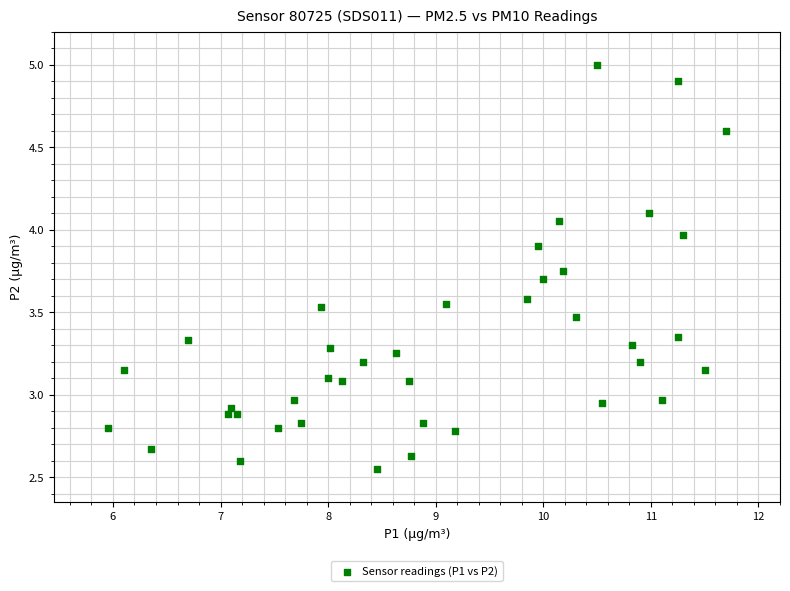

What is the range of X values (max minus min)?

5.7